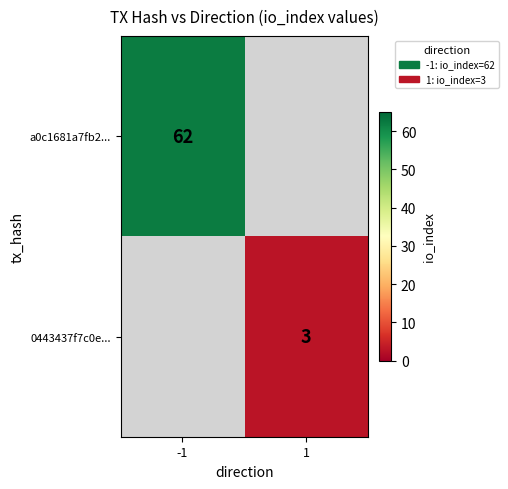

The value of 0443437f7c0e... at 1 is 4. True or false?

False